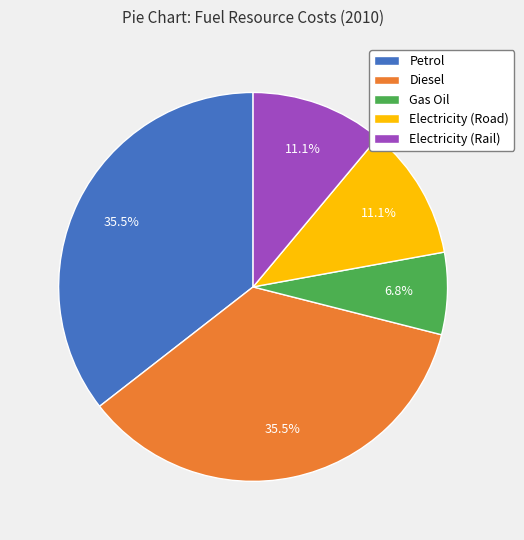

Does any single category account for the majority?

No